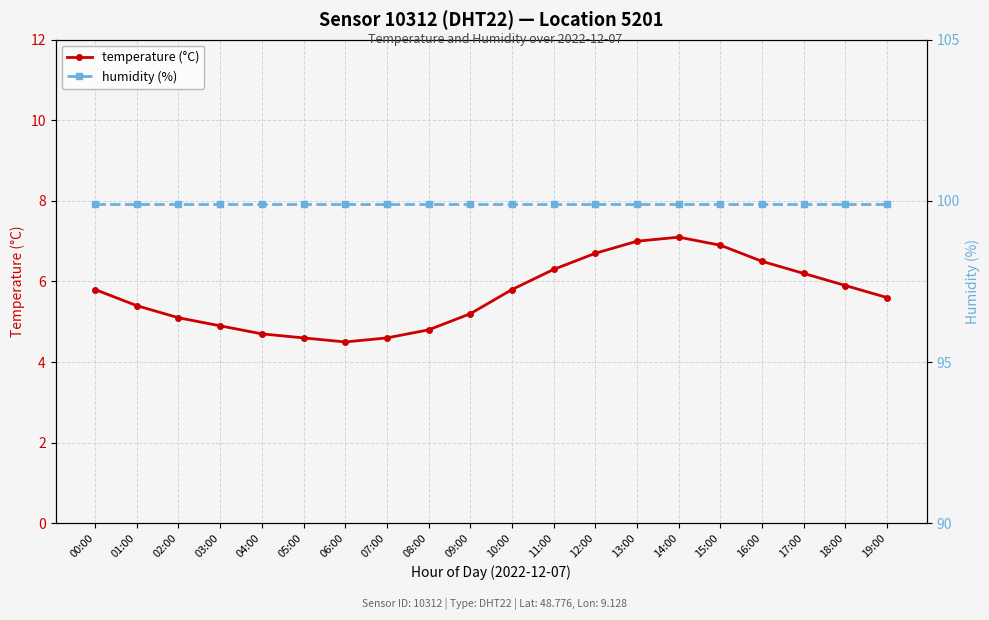

Rank the series at 00:00 from lowest to highest value.

temperature (°C), humidity (%)